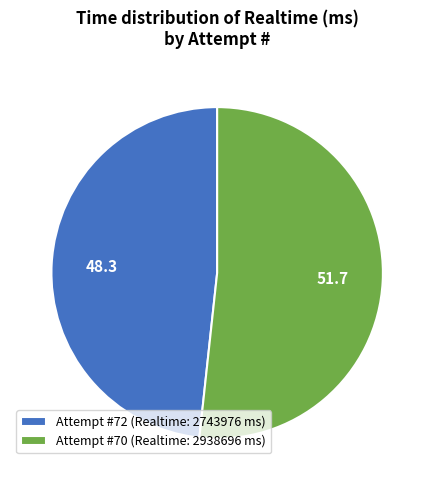

Is there a majority slice in this chart?

Yes